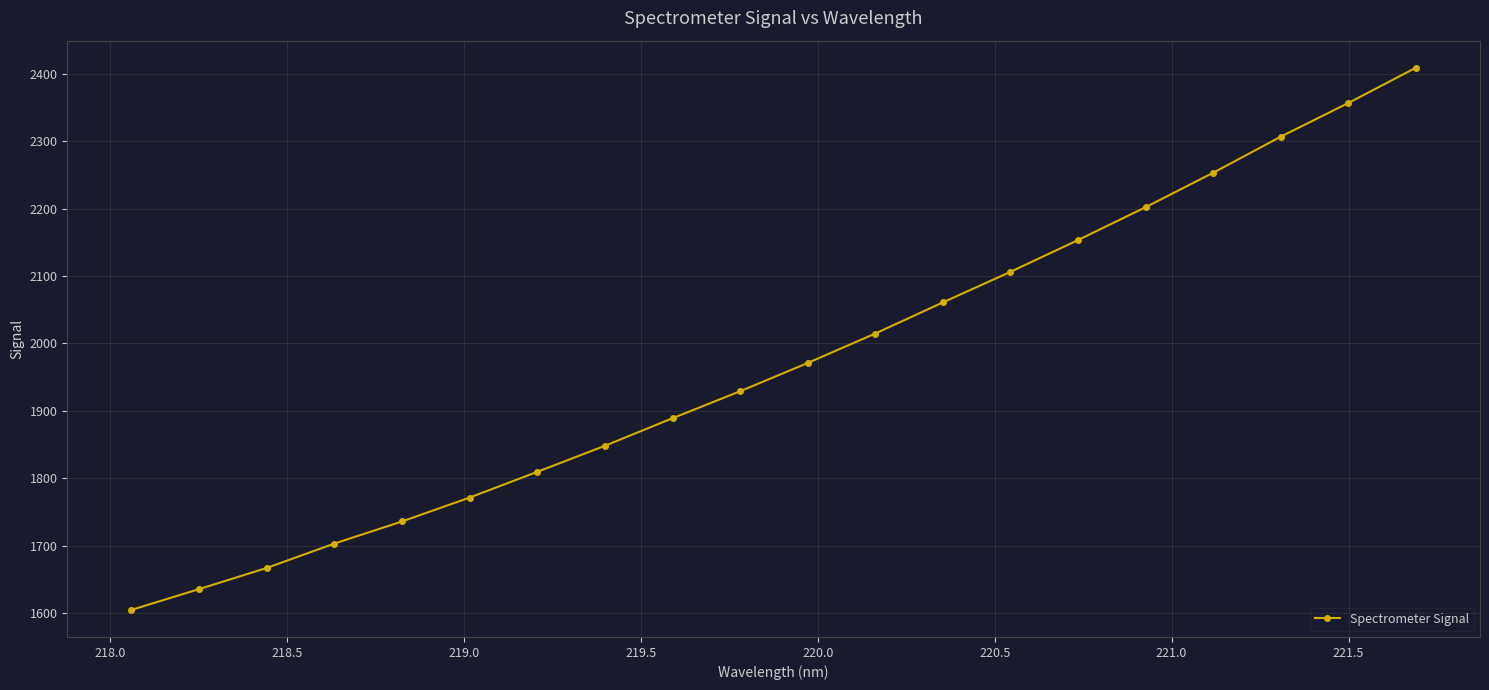

What is the greatest value displayed?

2409.0